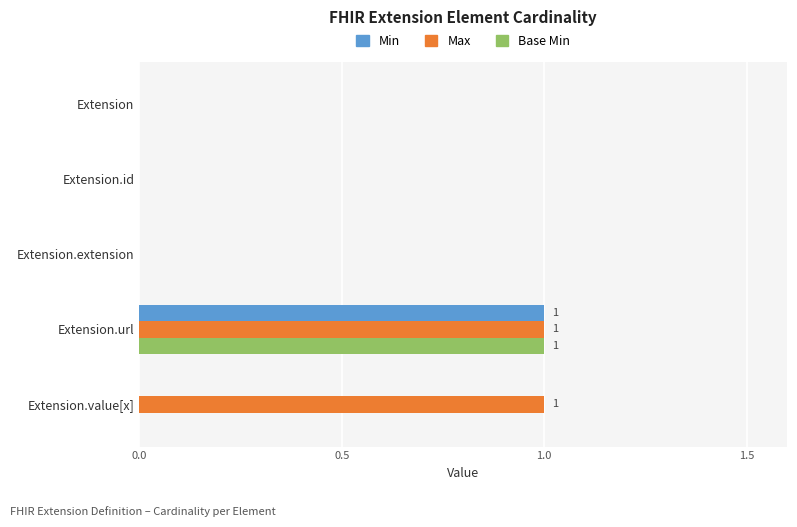

Is it true that Max equals 0 at Extension.extension?

True